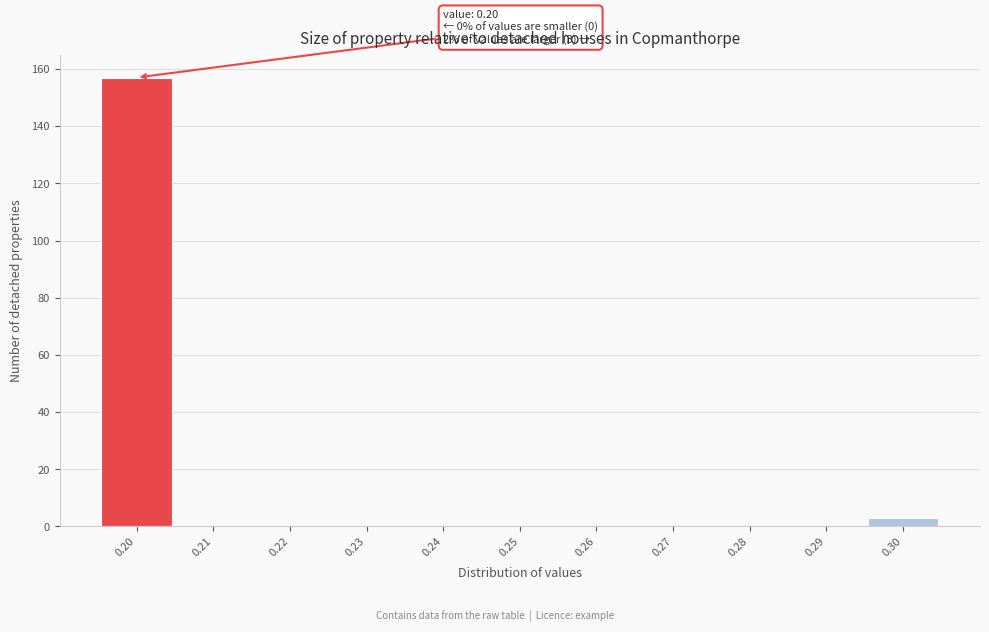

Which range on the x-axis has the tallest bar?

0.195 to 0.205